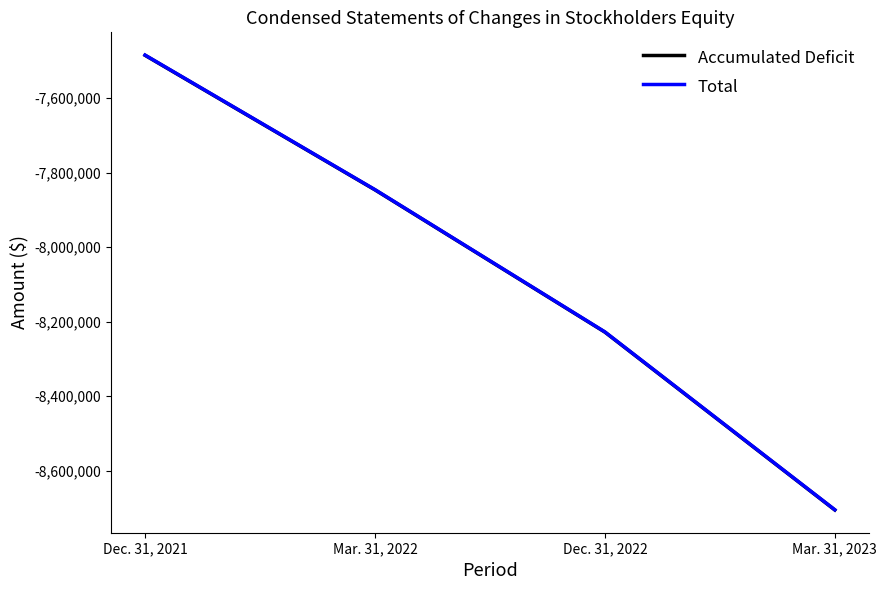

At which category is the sum across all series the highest?

Dec. 31, 2021